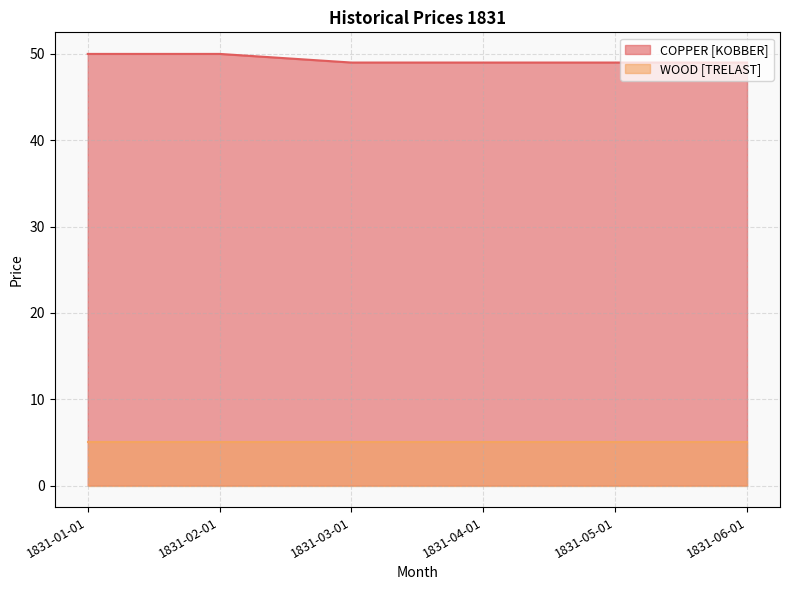

The value at 1831-06-01 is 49. True or false?

True